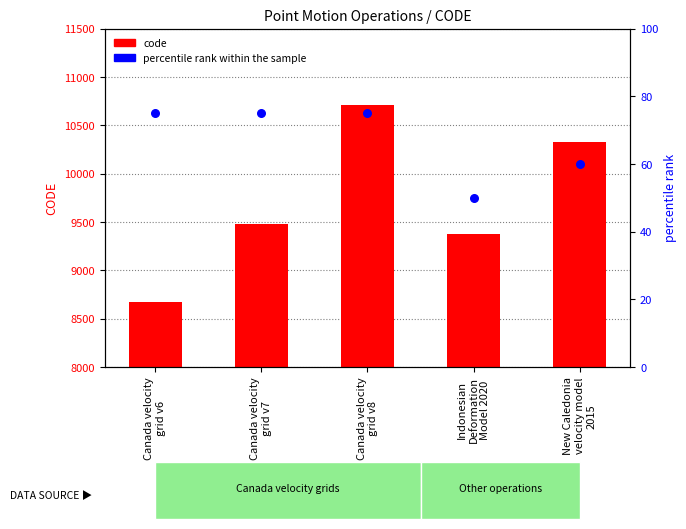

Which series contains the highest Y value?

code